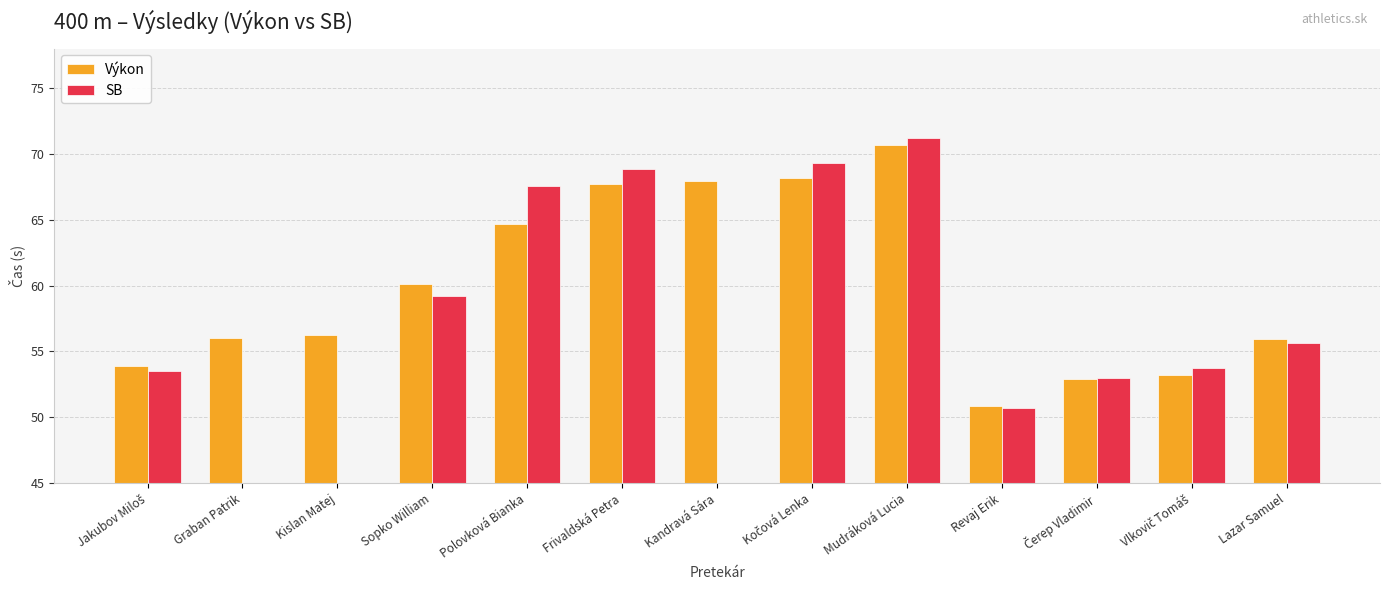

Which category has the highest value across all series?

Mudráková Lucia